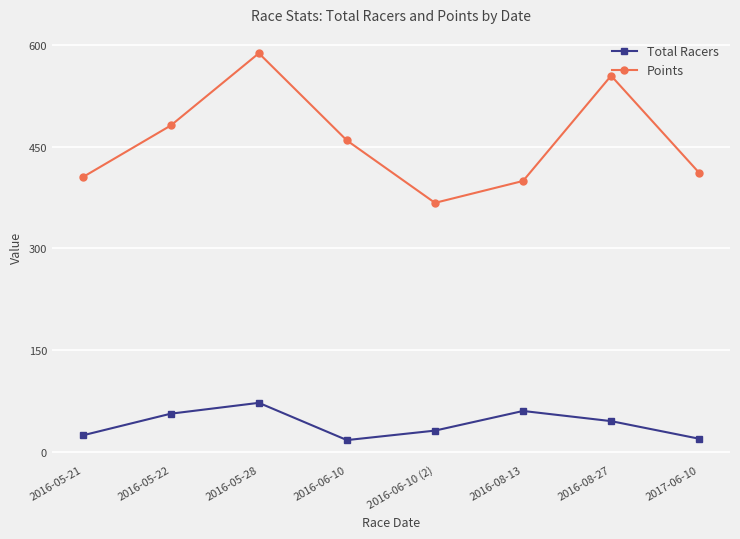

What are all the series names shown in the legend?

Total Racers, Points